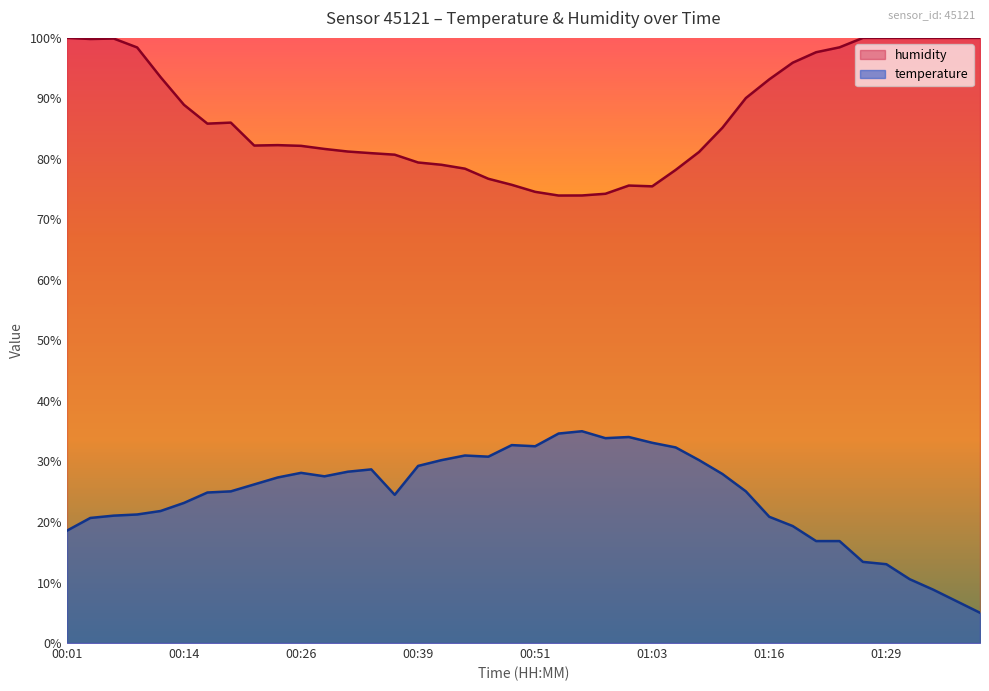

What are all the series names shown in the legend?

humidity, temperature